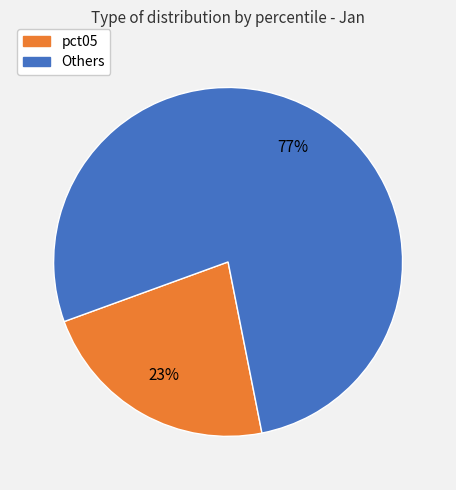

Does any single category account for the majority?

Yes